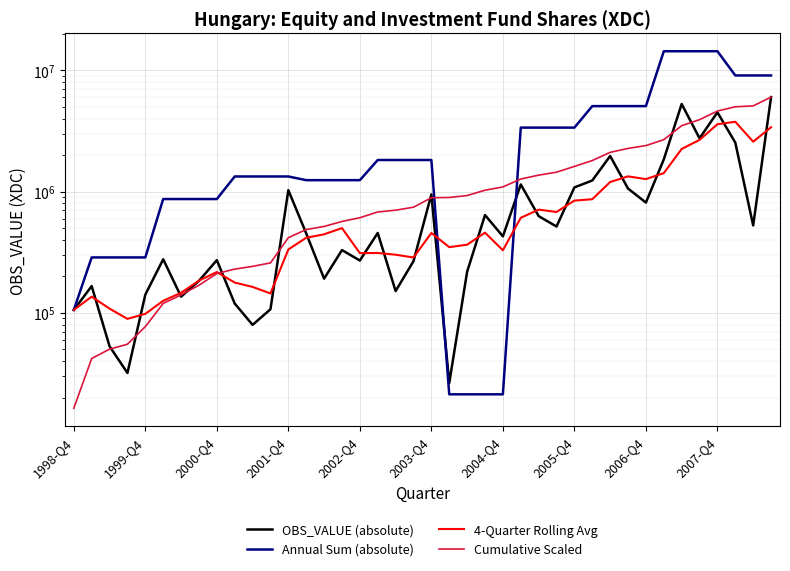

Which series has the widest spread of values?

Annual Sum (absolute)